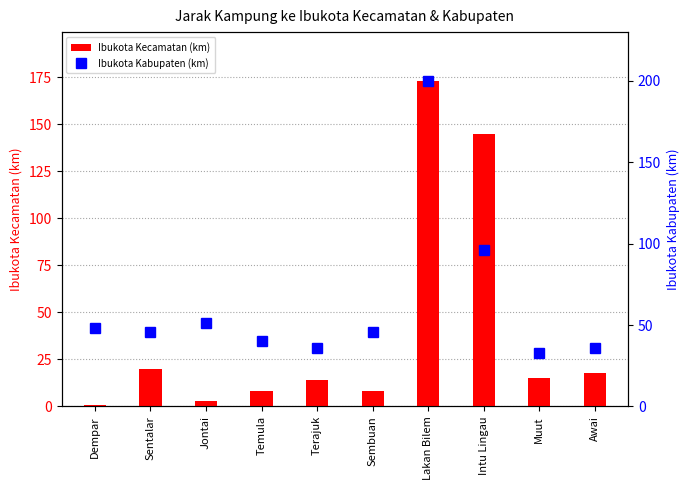

Reading right to left, transcribe all the data shown in this chart.

Ibukota Kecamatan (km): Awai=18.0	Muut=15.0	Intu Lingau=145.0	Lakan Bilem=173.0	Sembuan=8.0	Terajuk=14.0	Temula=8.0	Jontai=3.0	Sentalar=20.0	Dempar=0.5
Ibukota Kabupaten (km): Awai=36.0	Muut=33.0	Intu Lingau=96.0	Lakan Bilem=200.0	Sembuan=46.0	Terajuk=36.0	Temula=40.0	Jontai=51.0	Sentalar=46.0	Dempar=48.0